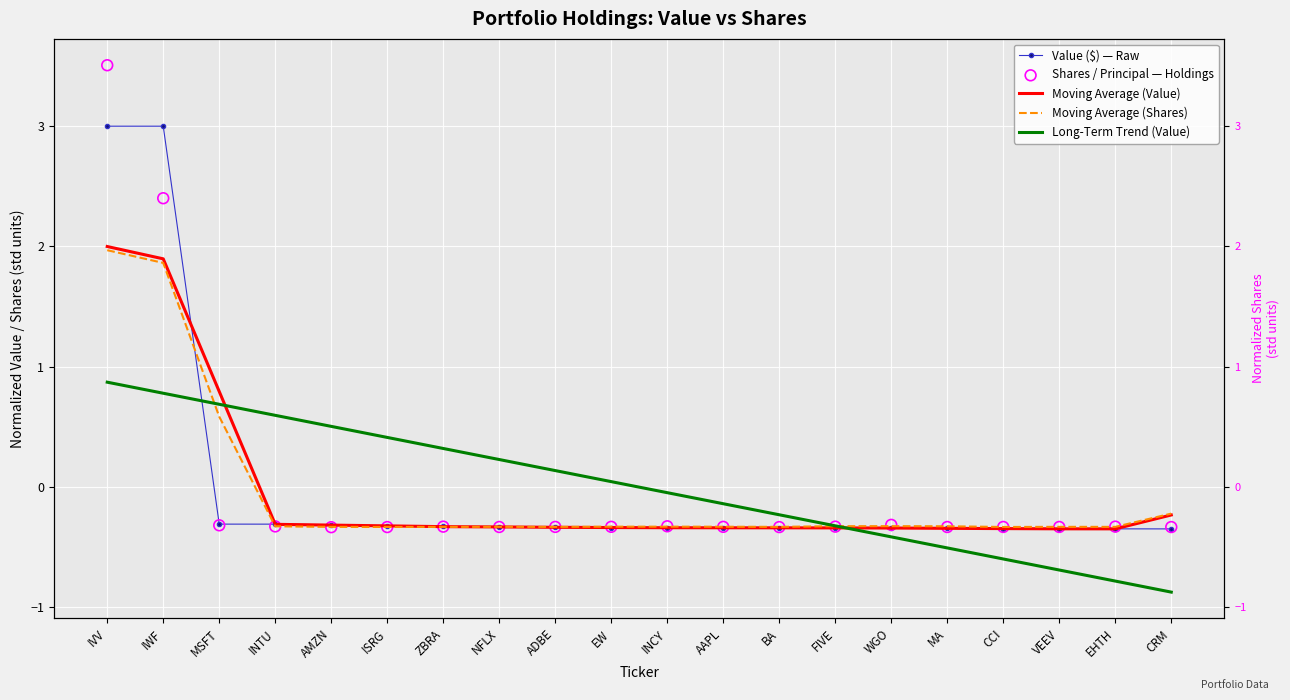

At which category is the sum across all series the highest?

IVV